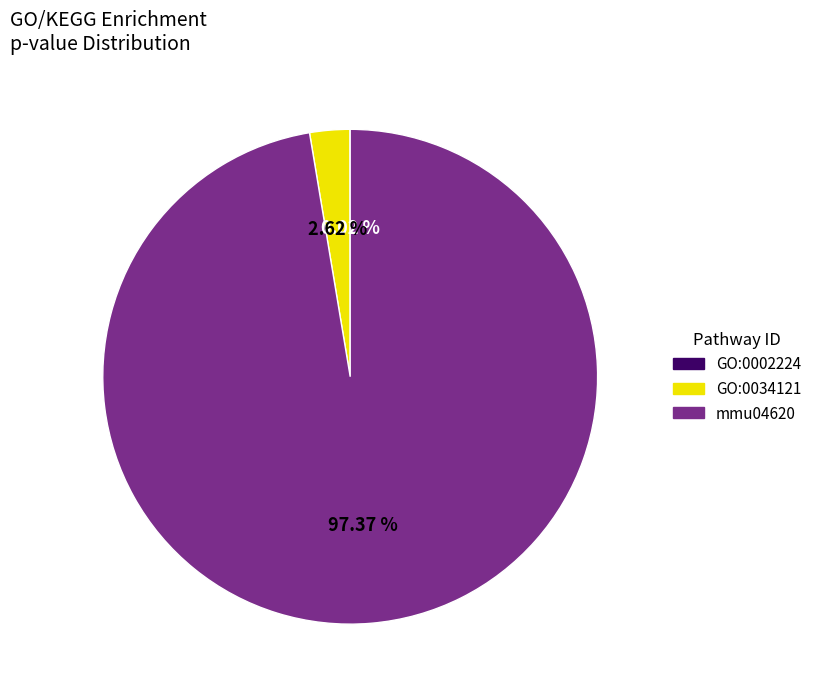

Is the sum of mmu04620 and GO:0034121 greater than half?

Yes